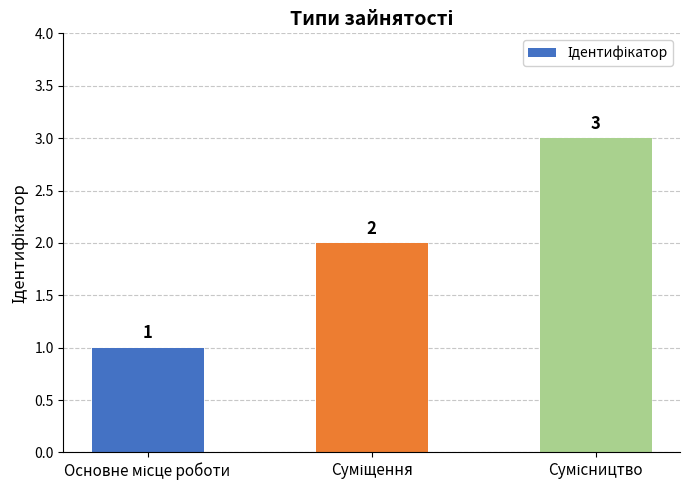

What is the maximum value shown in the chart?

3